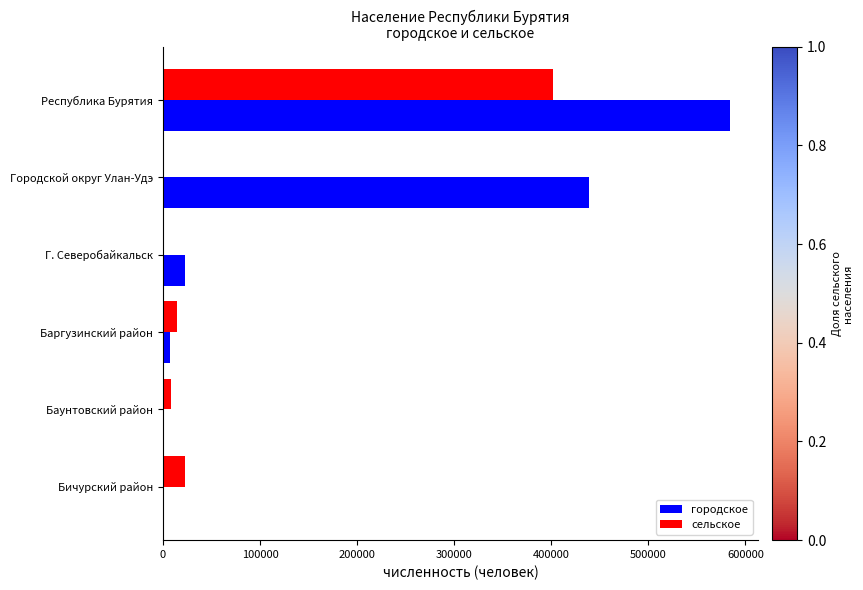

True or false: городское has a value of 365383 at Бичурский район.

False